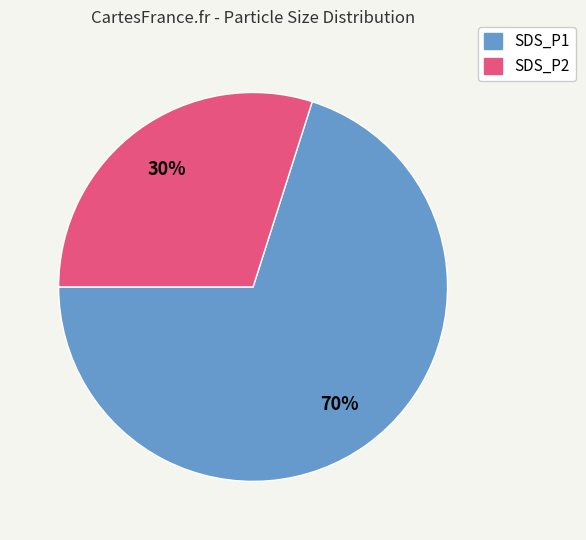

What is the smallest slice in the pie chart?

SDS_P2